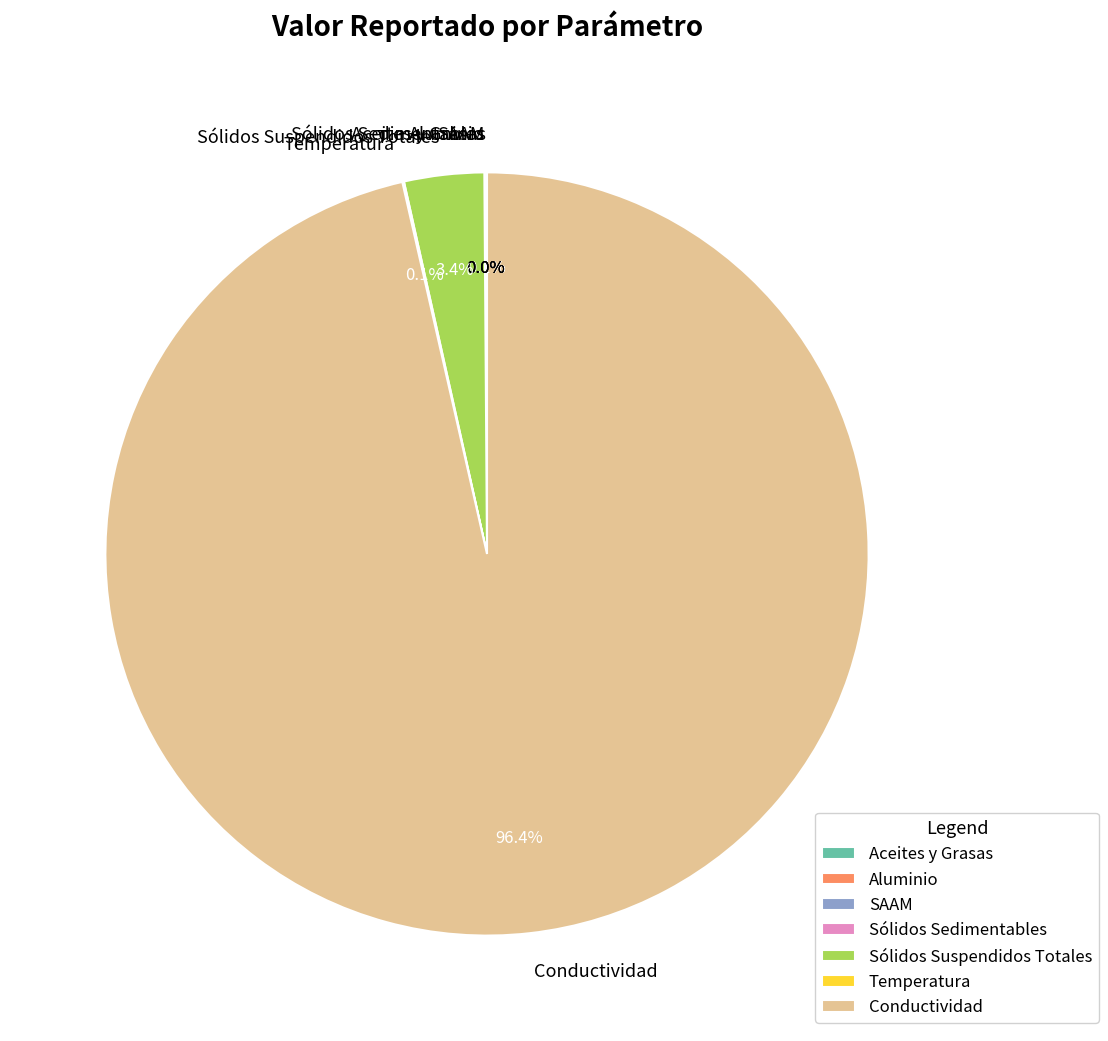

What is the largest slice in the pie chart?

Conductividad